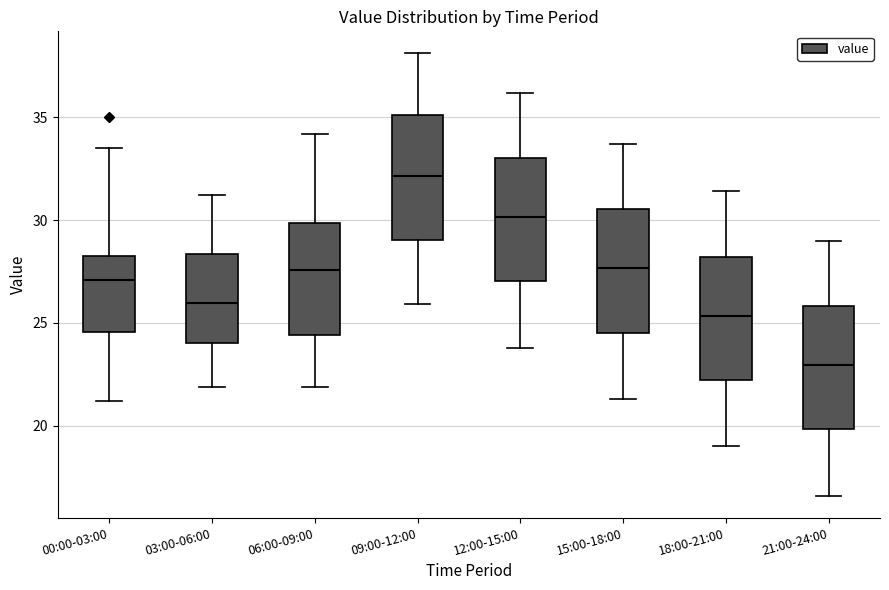

Reading left to right, read every box against the y-axis: the position of its median line, the range the box covers, and the ends of its whiskers. The values are not printed on the chart, so give them approximately, as read against the axis.

00:00-03:00: median 27.0, box 24.5 to 28.5, whiskers 21.0 to 33.5
03:00-06:00: median 26.0, box 24.0 to 28.5, whiskers 22.0 to 31.0
06:00-09:00: median 27.5, box 24.5 to 30.0, whiskers 22.0 to 34.0
09:00-12:00: median 32.0, box 29.0 to 35.0, whiskers 26.0 to 38.0
12:00-15:00: median 30.0, box 27.0 to 33.0, whiskers 24.0 to 36.0
15:00-18:00: median 27.5, box 24.5 to 30.5, whiskers 21.5 to 33.5
18:00-21:00: median 25.5, box 22.0 to 28.0, whiskers 19.0 to 31.5
21:00-24:00: median 23.0, box 20.0 to 26.0, whiskers 16.5 to 29.0